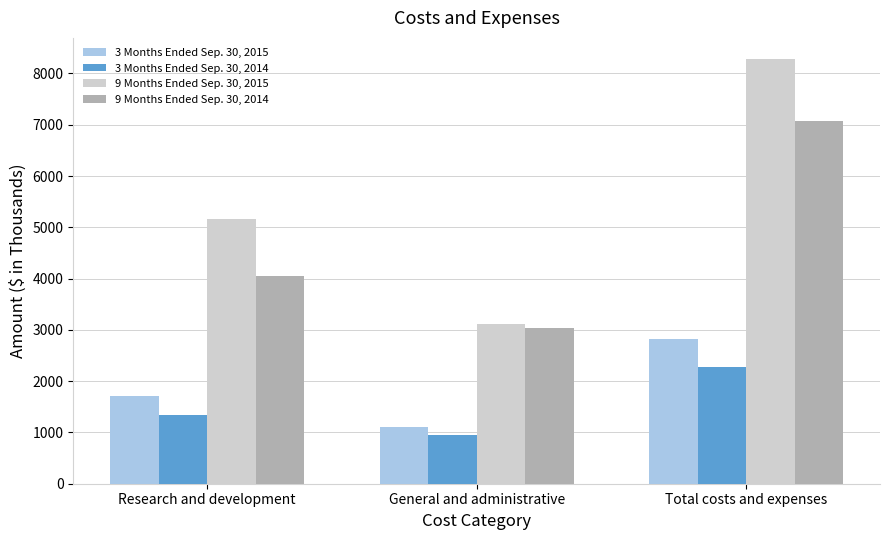

The 3 Months Ended Sep. 30, 2015 series shows 315 at General and administrative. True or false?

False